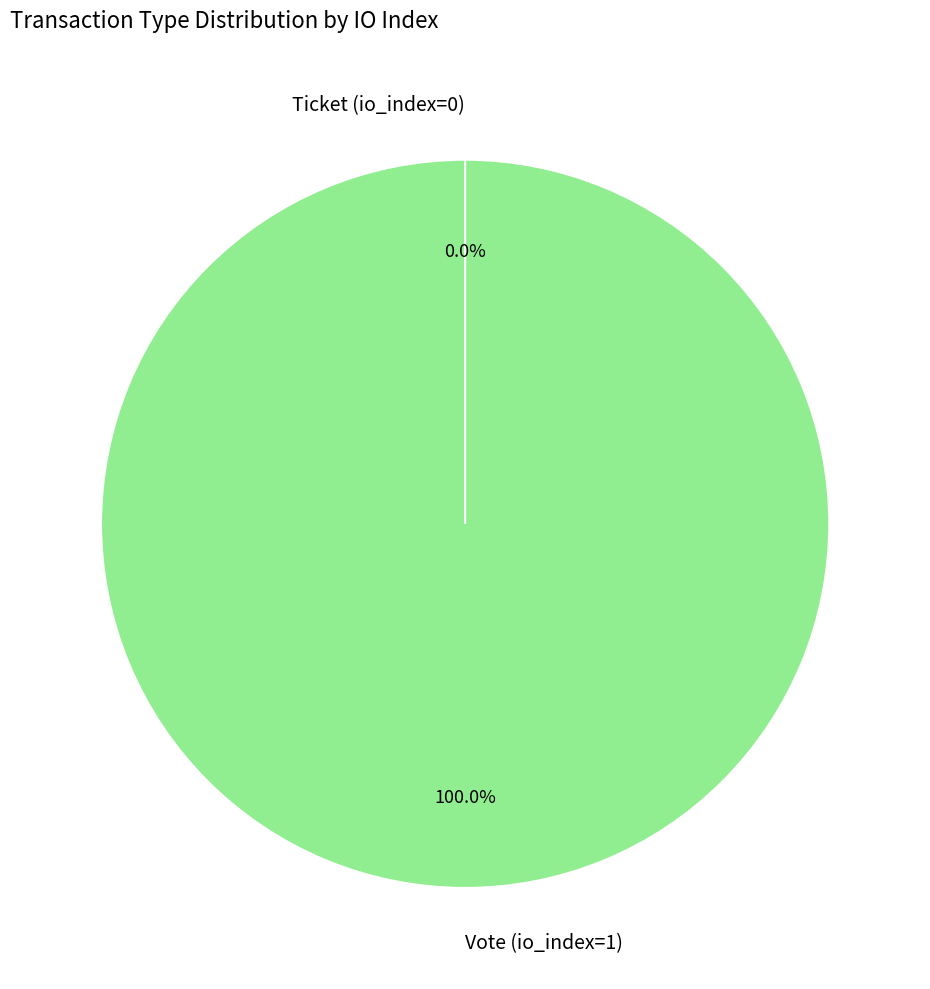

To the nearest percent, what is the average slice percentage?

50%